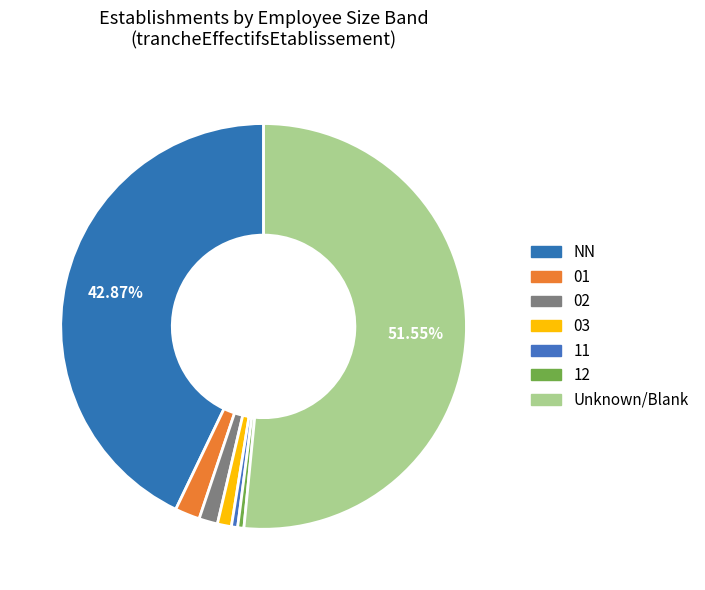

How many segments does this pie chart have?

7